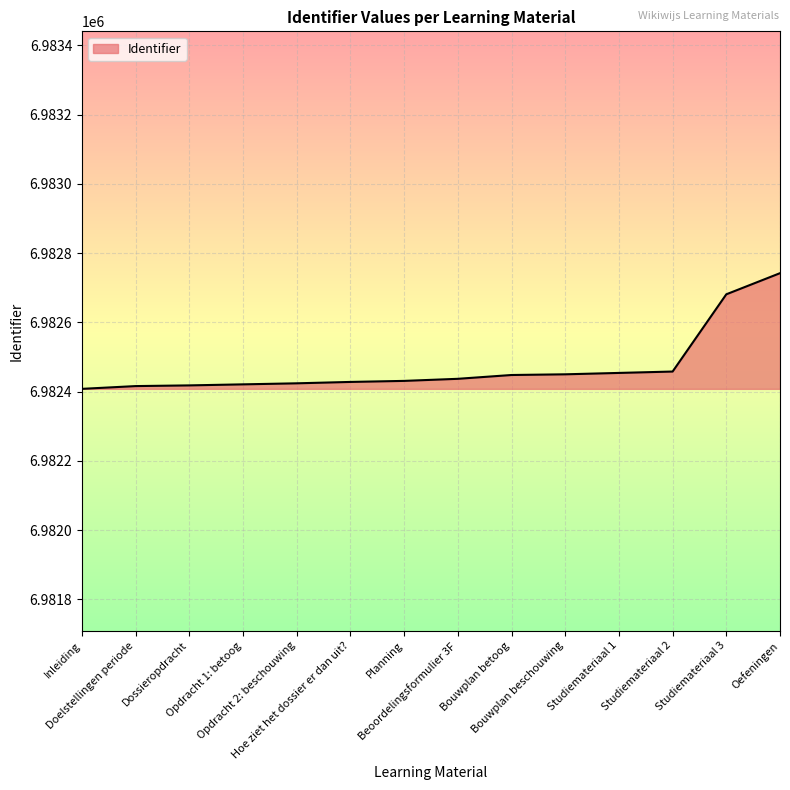

What position from the right is Bouwplan beschouwing?

5